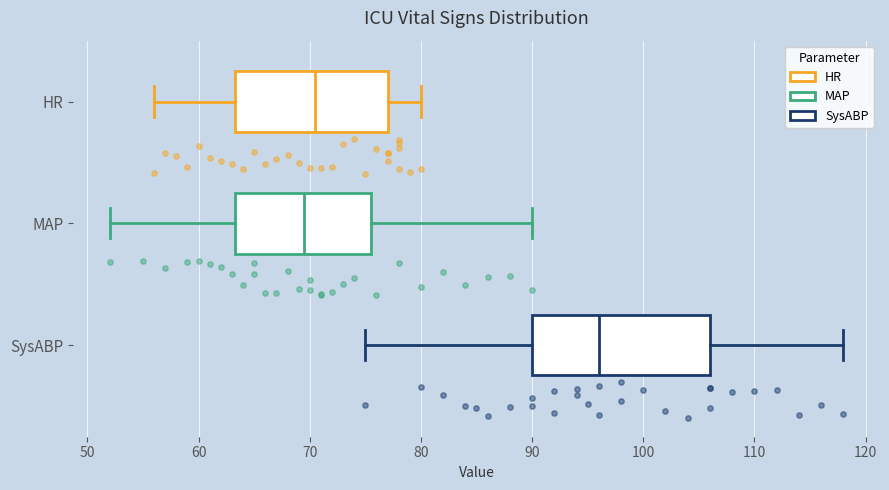

Reading bottom to top, read every box against the x-axis: the position of its median line, the range the box covers, and the ends of its whiskers. The values are not printed on the chart, so give them approximately, as read against the axis.

SysABP: median 96, box 90 to 106, whiskers 75 to 118
MAP: median 70, box 63 to 76, whiskers 52 to 90
HR: median 71, box 63 to 77, whiskers 56 to 80